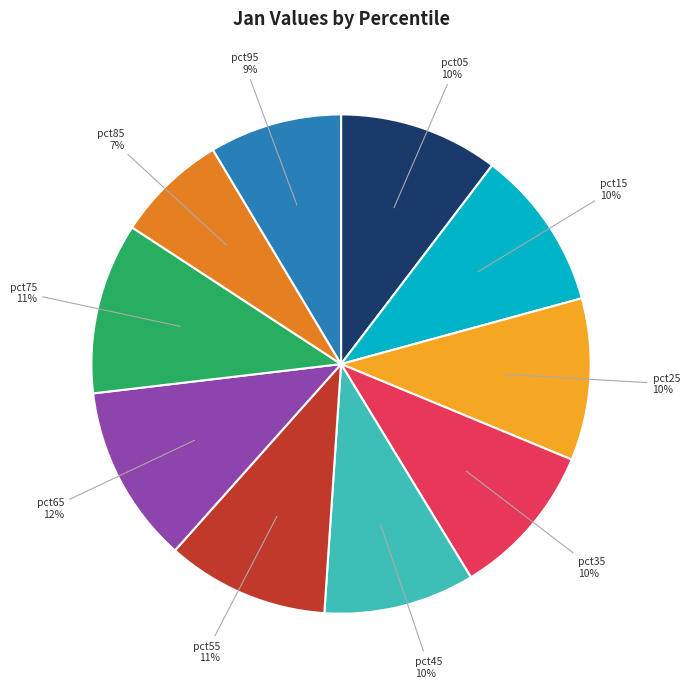

Count the number of slices in the pie.

10